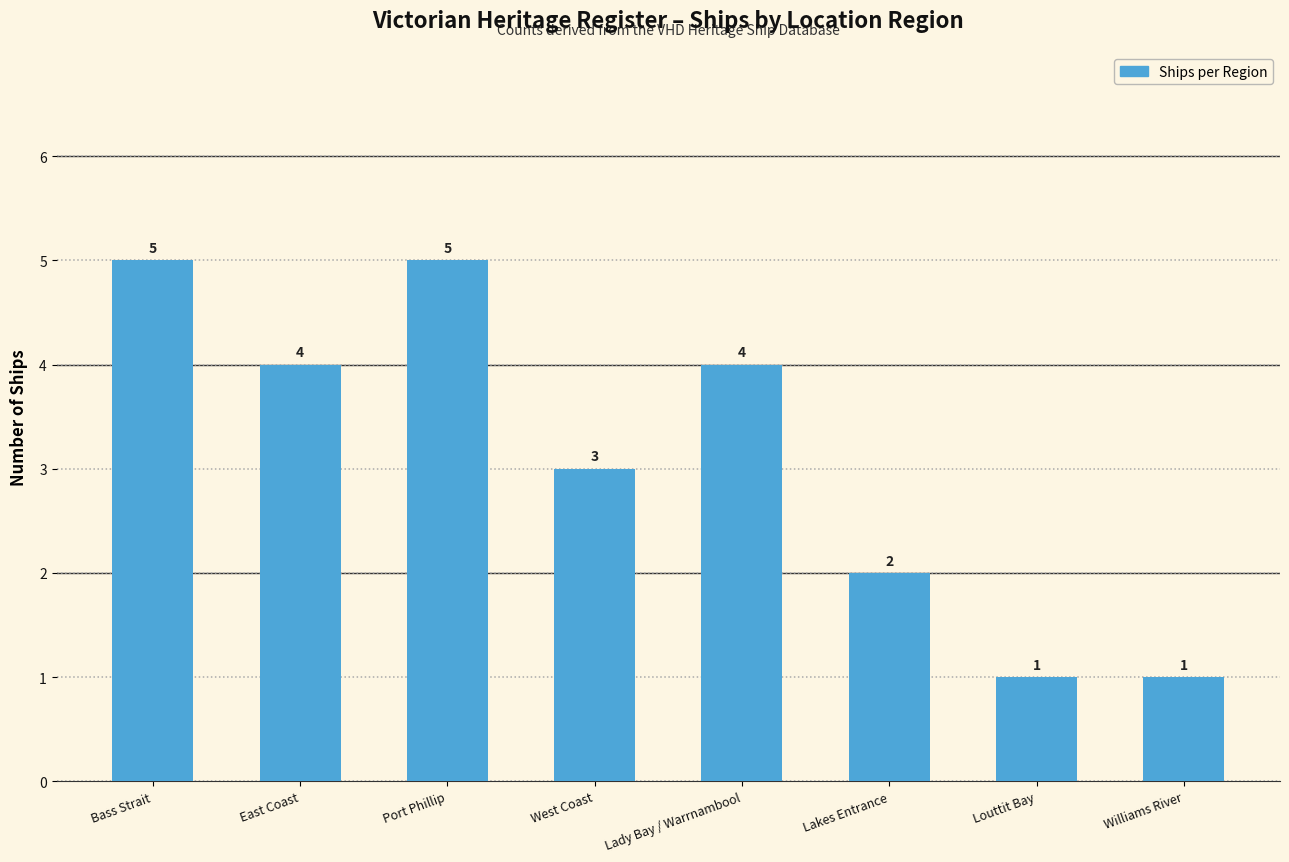

True or false: the data shows 7 at Lady Bay / Warrnambool.

False